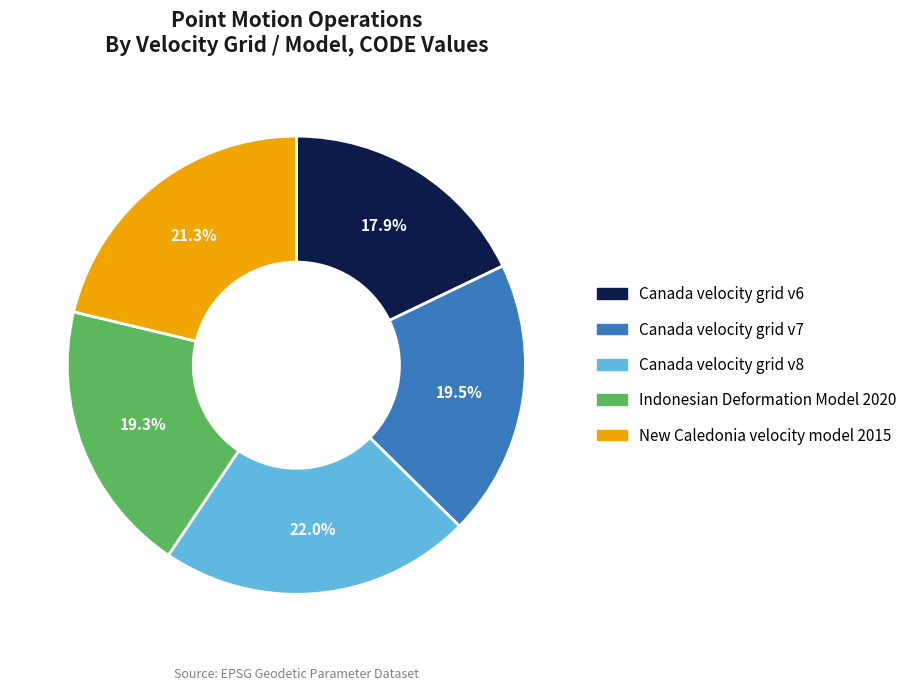

What is the largest slice in the pie chart?

Canada velocity grid v8